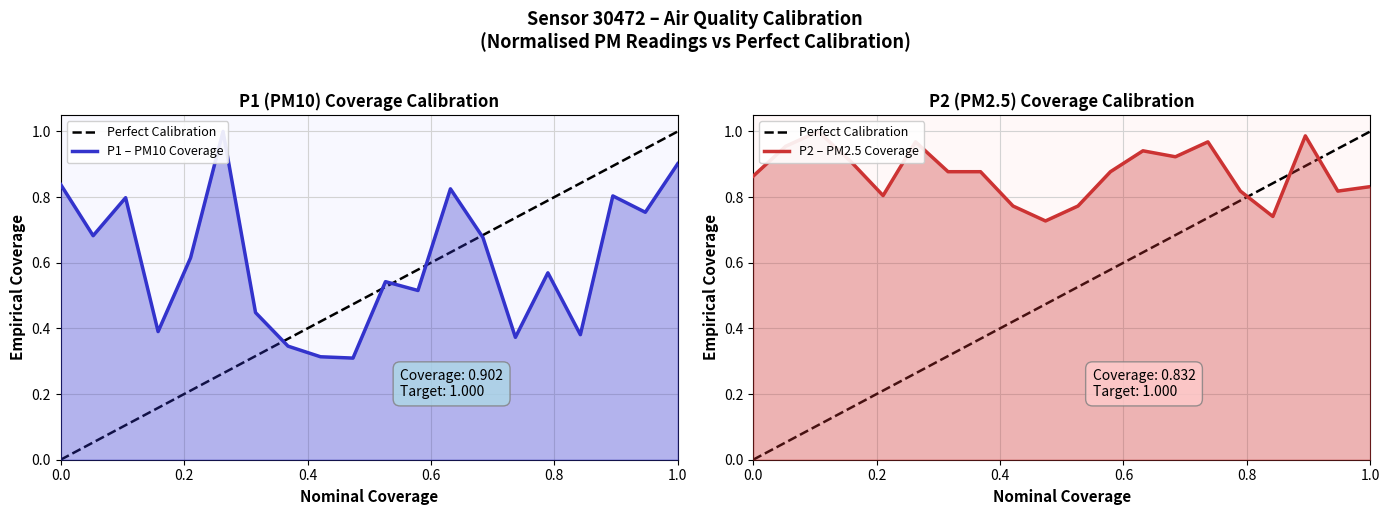

How many intersections are there between P1 and P2?

3